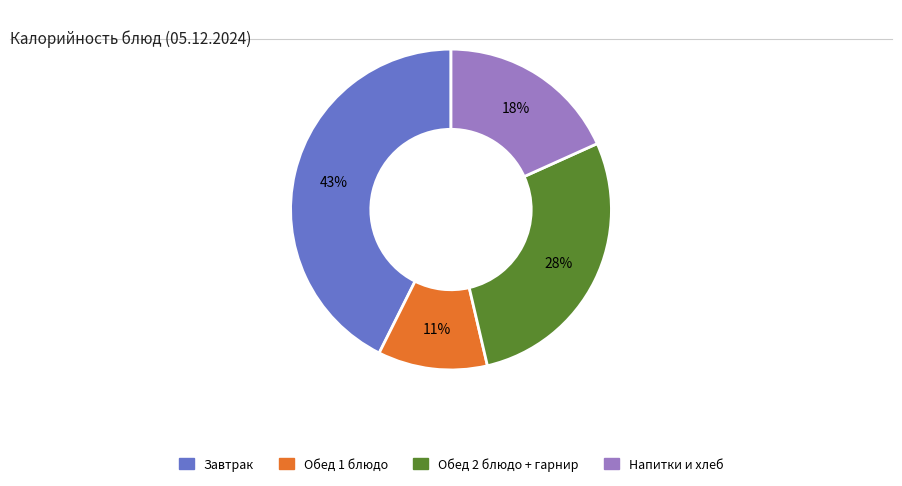

To the nearest percent, what percentage of the pie is Обед 2 блюдо + гарнир?

28%